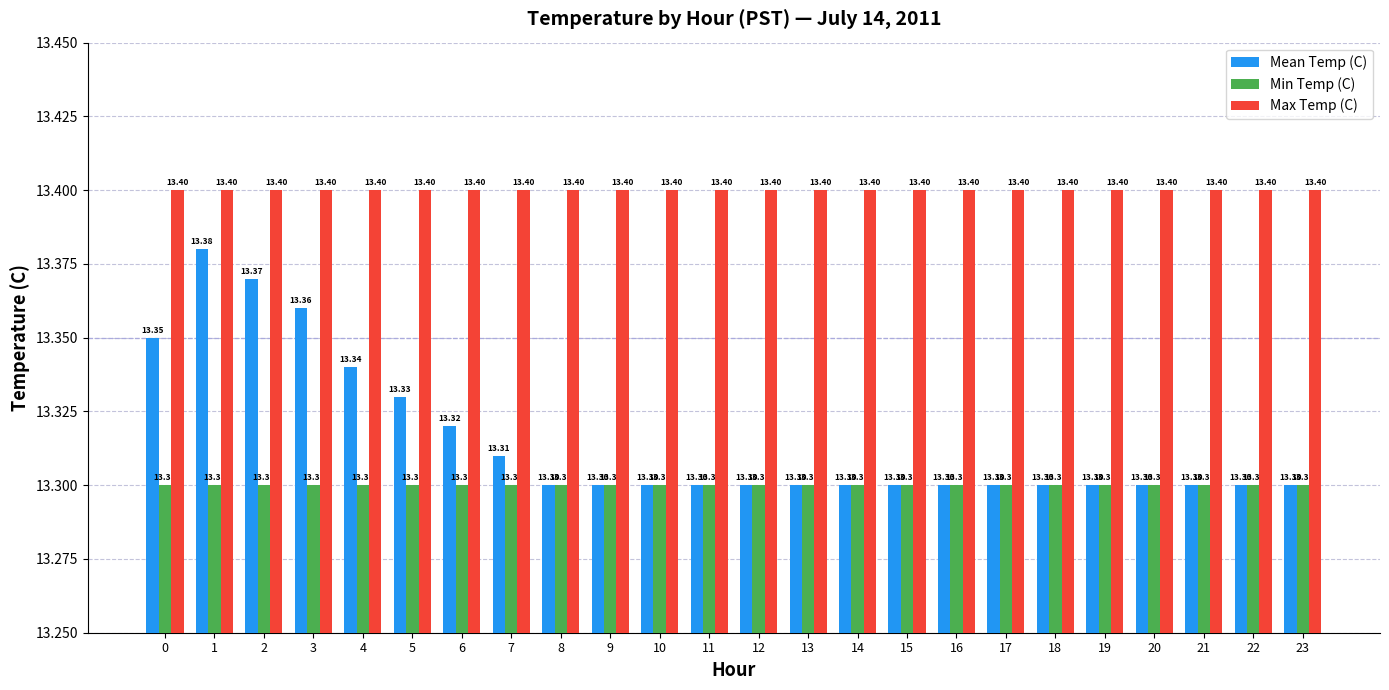

The value of Mean Temp (C) at 1 is 13.4. True or false?

True